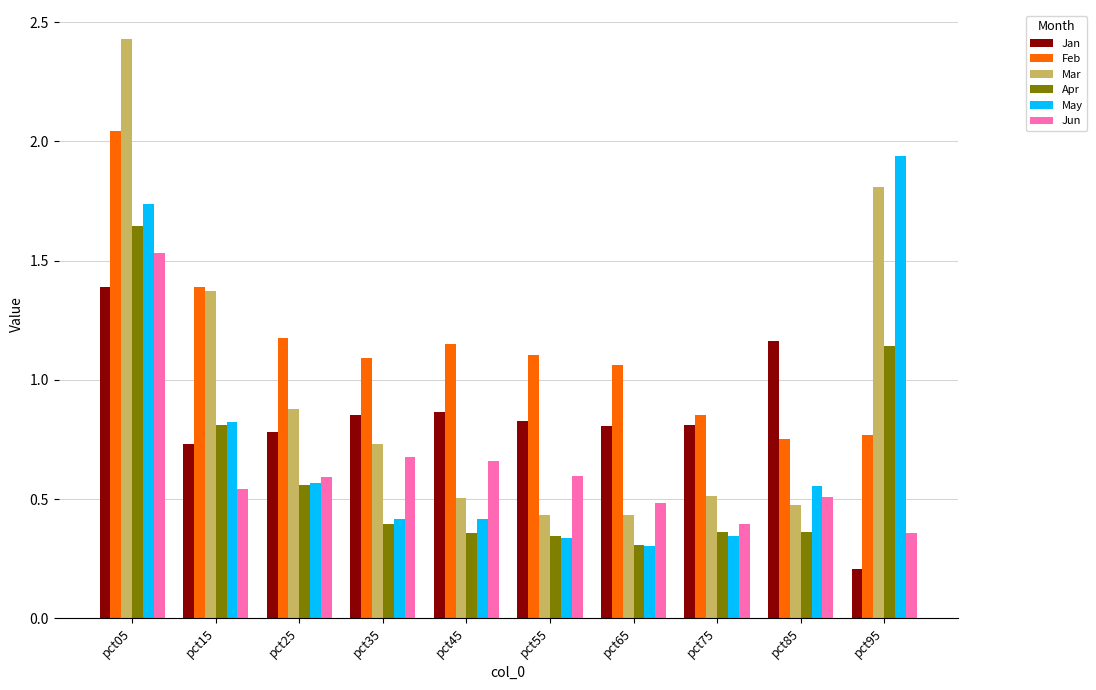

Where is Mar nearest to the value 1?

pct25